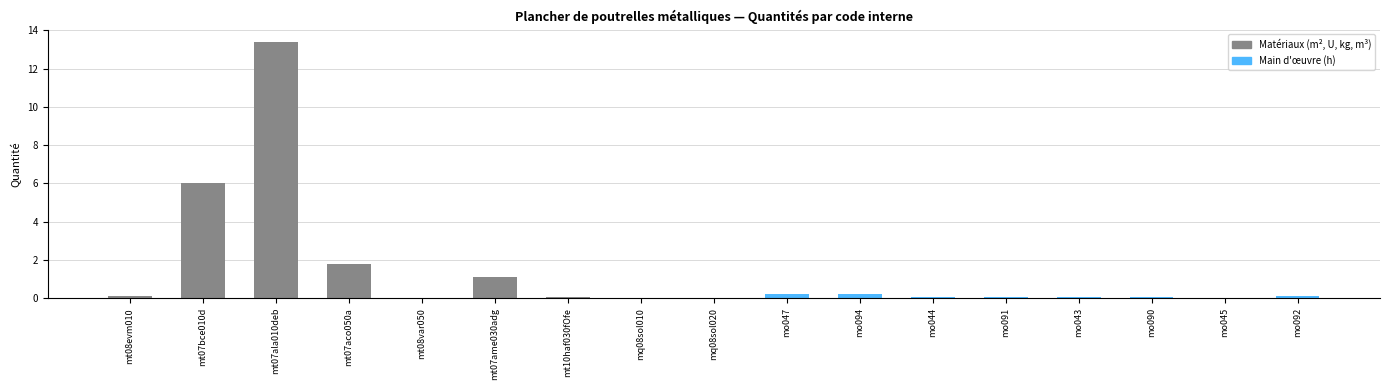

Reading left to right, list all the values displayed in this chart.

mt08evm010=0.1	mt07bce010d=6.0	mt07ala010deb=13.4	mt07aco050a=1.8	mt08var050=0.0	mt07ame030adg=1.1	mt10haf030fOfe=0.1	mq08sol010=0.0	mq08sol020=0.0	mo047=0.2	mo094=0.2	mo044=0.1	mo091=0.1	mo043=0.0	mo090=0.0	mo045=0.0	mo092=0.1